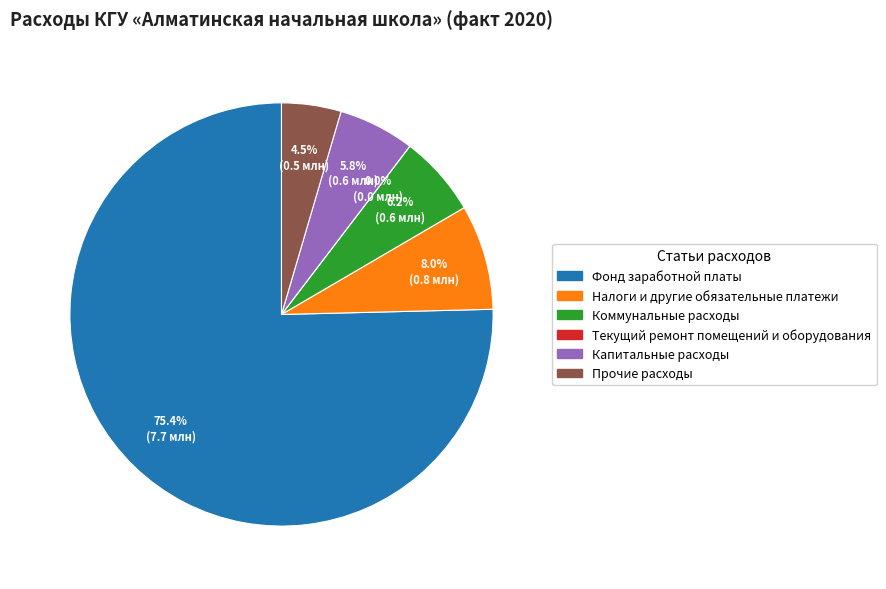

To the nearest percent, what is the difference between the Текущий ремонт помещений и оборудования and Прочие расходы slice percentages?

5%